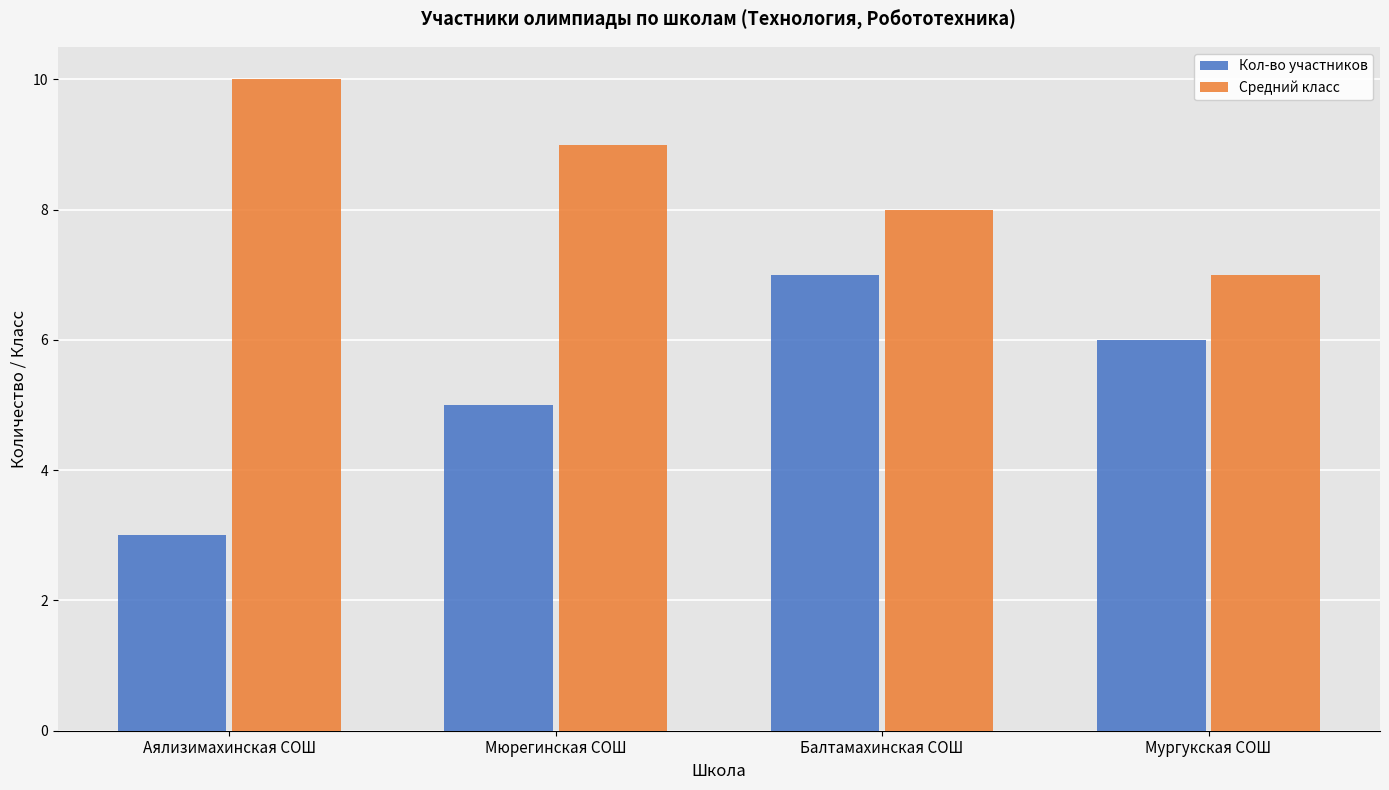

List the labels in order of Кол-во участников value, smallest first.

Аялизимахинская СОШ, Мюрегинская СОШ, Мургукская СОШ, Балтамахинская СОШ